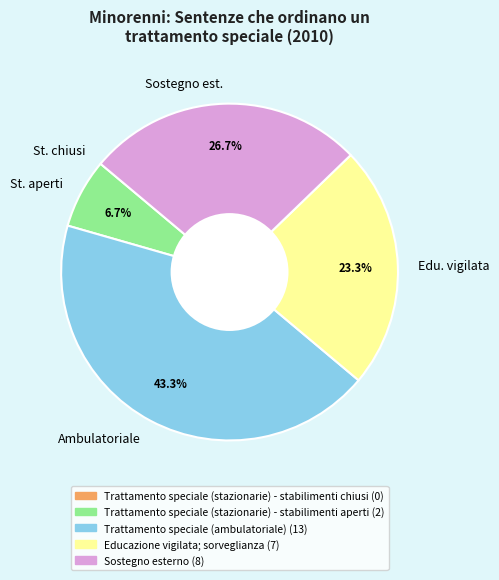

Is Ambulatoriale the majority of the pie?

No